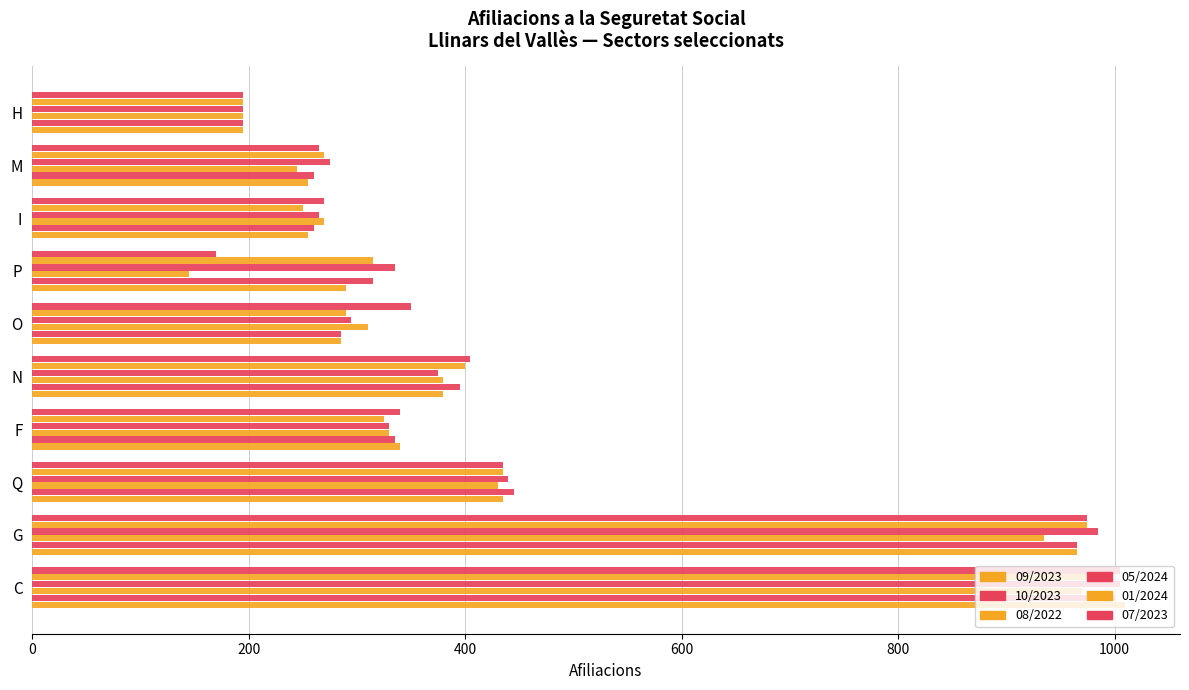

How many distinct data groups are displayed?

6